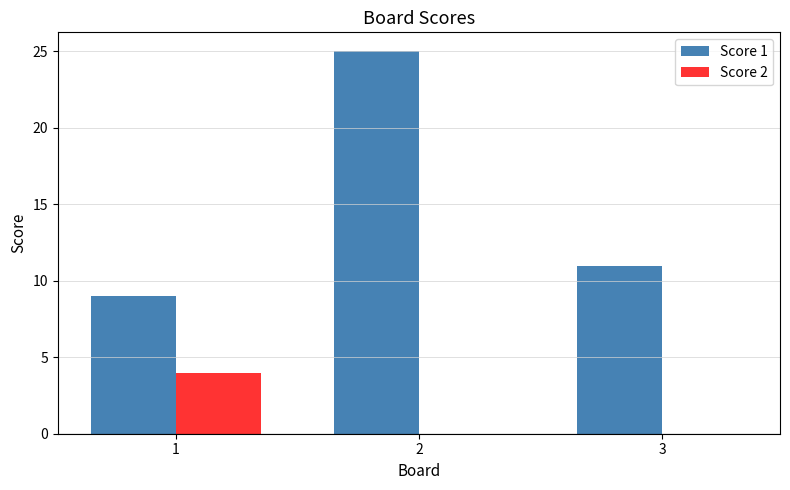

Reading left to right, transcribe all the data shown in this chart.

Score 1: 1=9	2=25	3=11
Score 2: 1=4	2=0	3=0